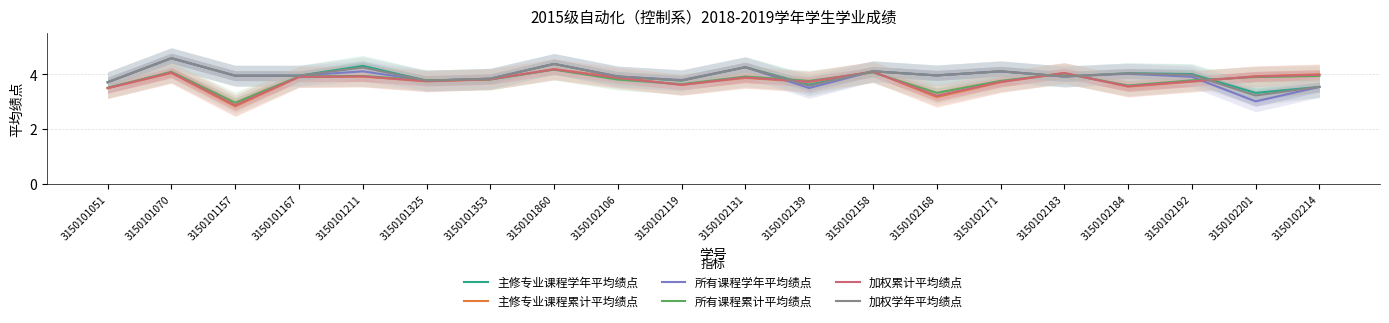

At which label is 主修专业课程学年平均绩点 closest to 3?

3150102201